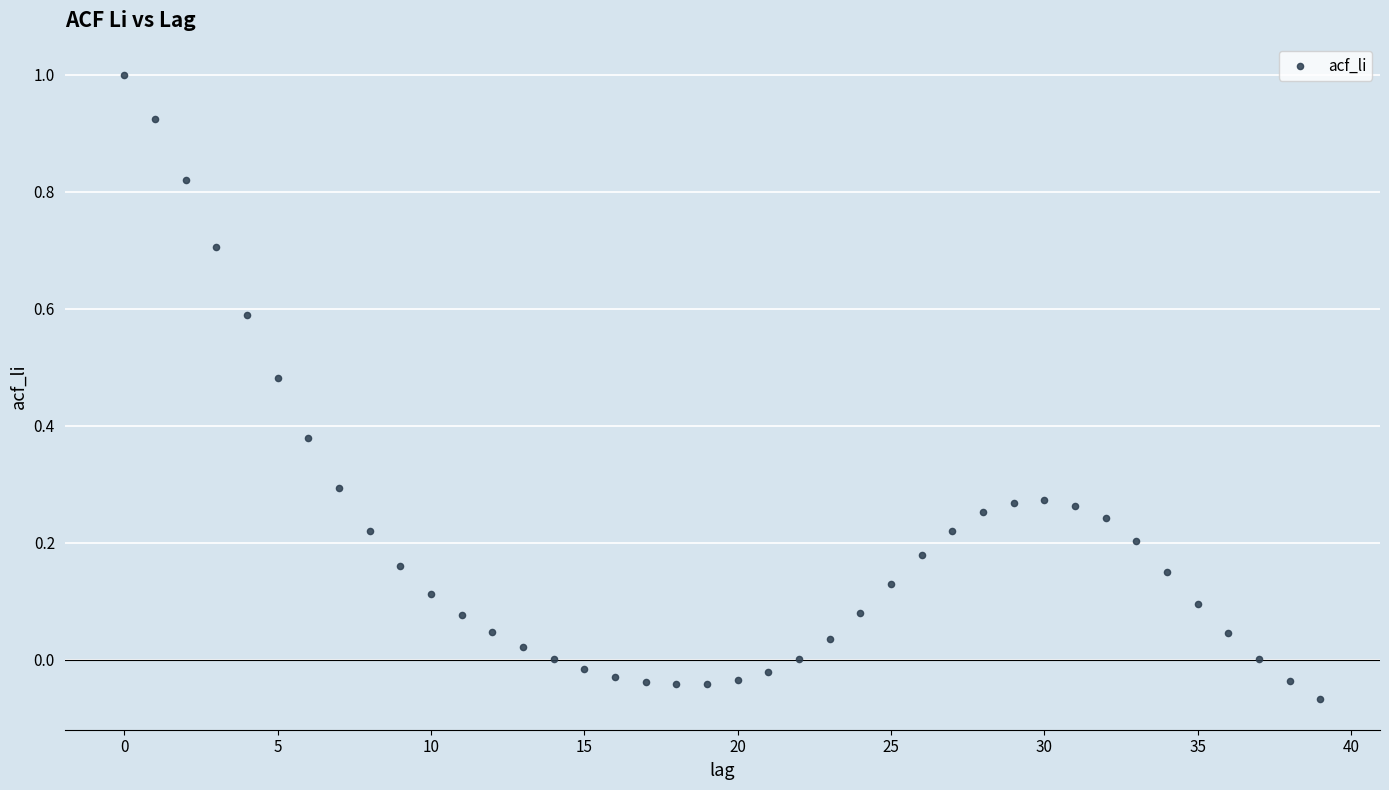

What is the range of Y values (max minus min)?

1.1